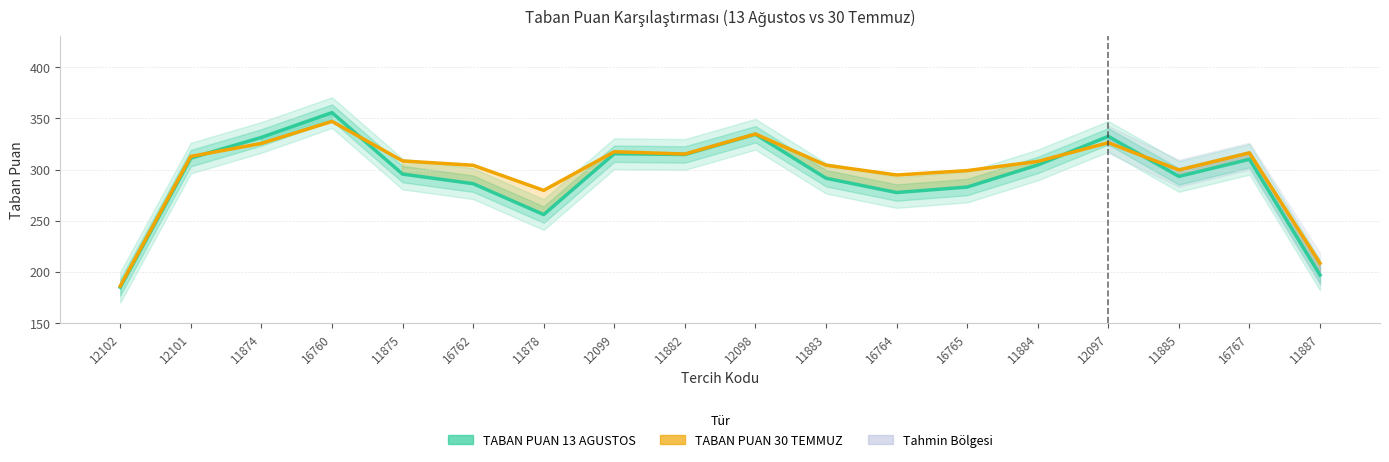

Where does the TABAN PUAN 13 AGUSTOS series first go above 304?

12101